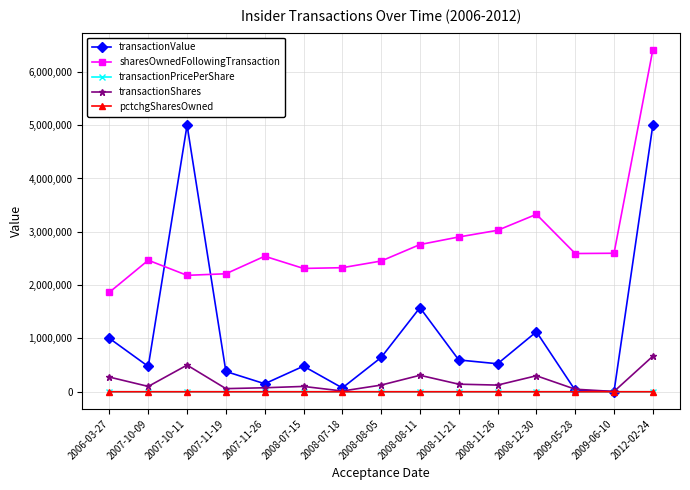

What is the label of the 9th point from the right?

2008-07-18